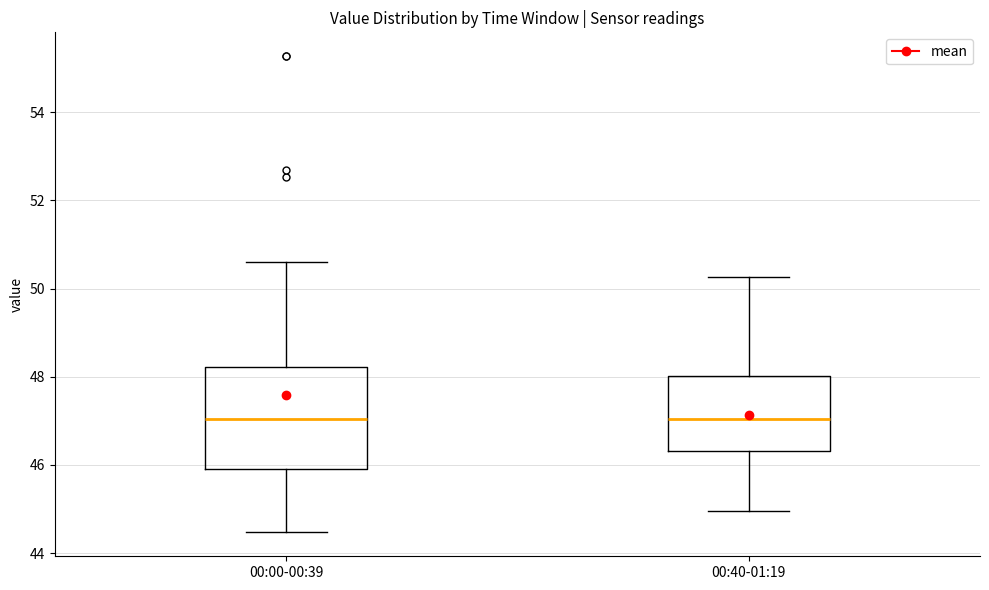

Reading left to right, read every box against the y-axis: the position of its median line, the range the box covers, and the ends of its whiskers. The values are not printed on the chart, so give them approximately, as read against the axis.

00:00-00:39: median 47.0, box 46.0 to 48.2, whiskers 44.4 to 50.6
00:40-01:19: median 47.0, box 46.4 to 48.0, whiskers 45.0 to 50.2